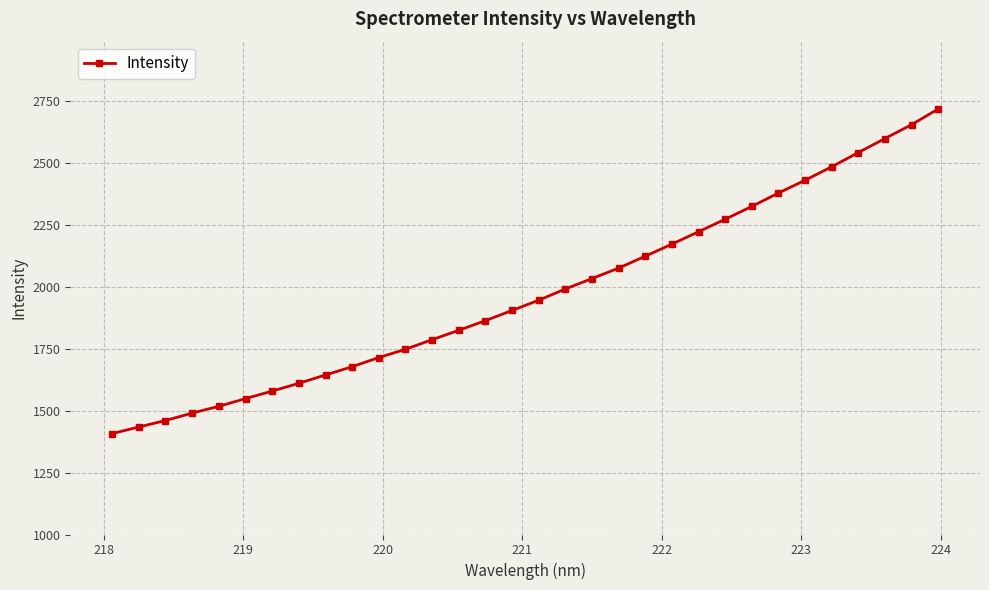

What is the difference between the second highest and minimum values?

1246.3